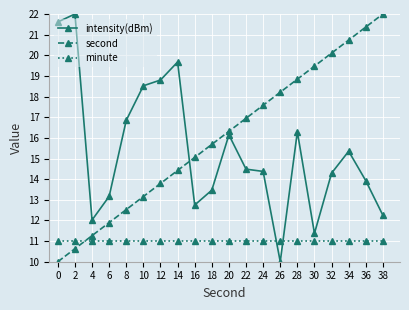

The minute series shows 16.6 at 32. True or false?

False